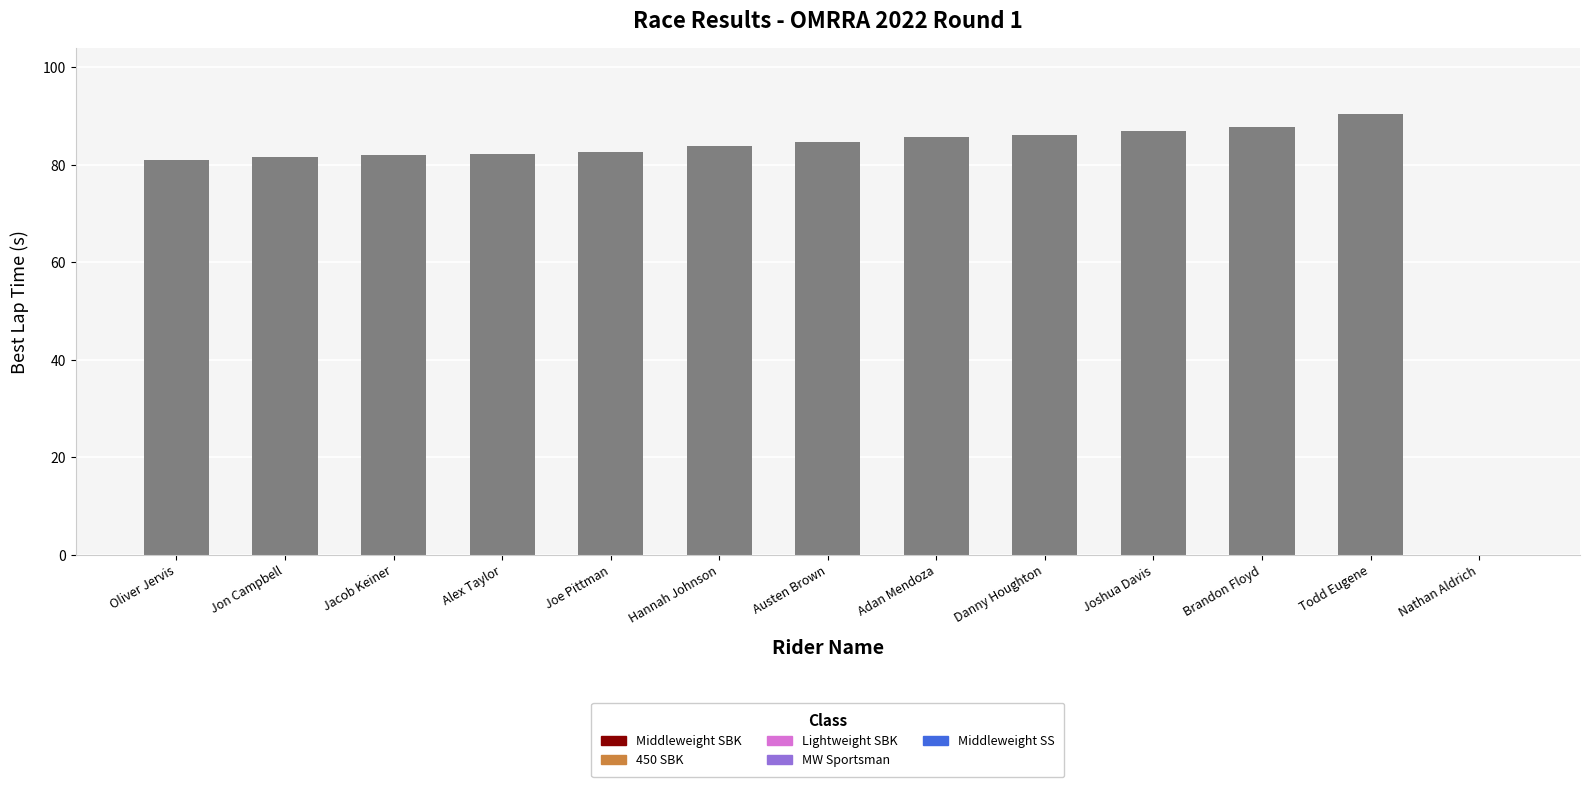

Which category has the highest value across all series?

Todd Eugene